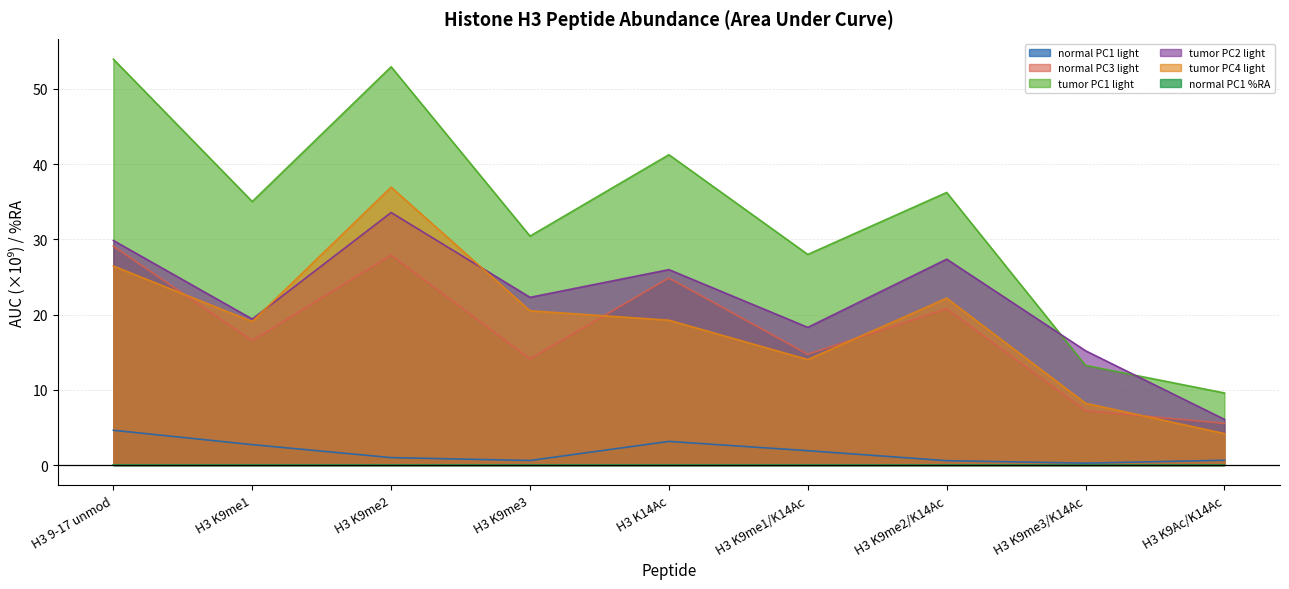

Does the chart have visible grid lines?

Yes